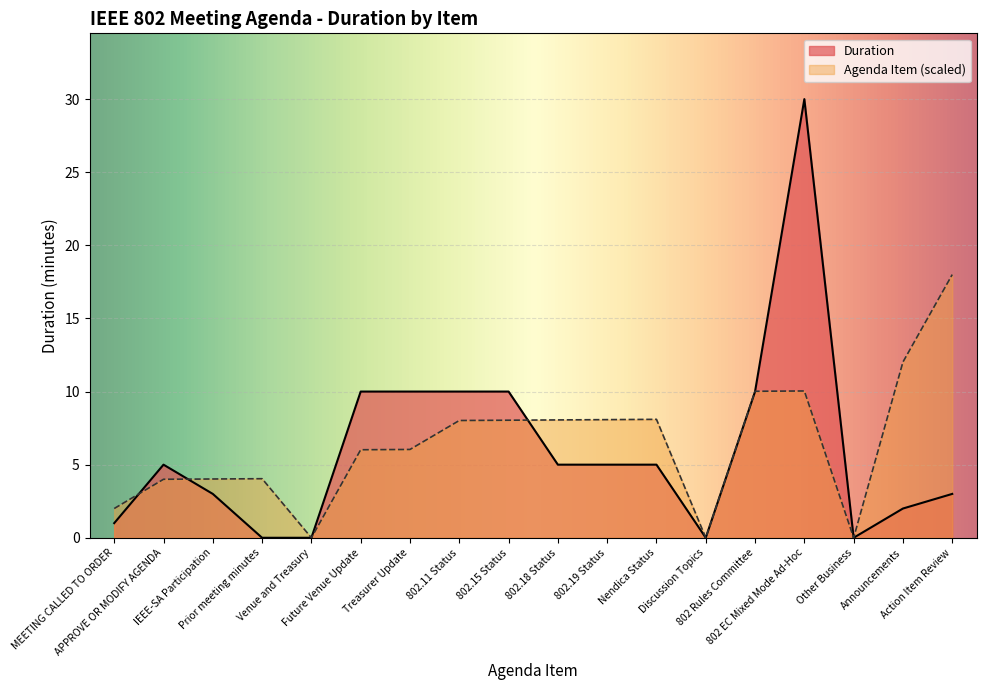

Where is the first local maximum for Duration?

APPROVE OR MODIFY AGENDA